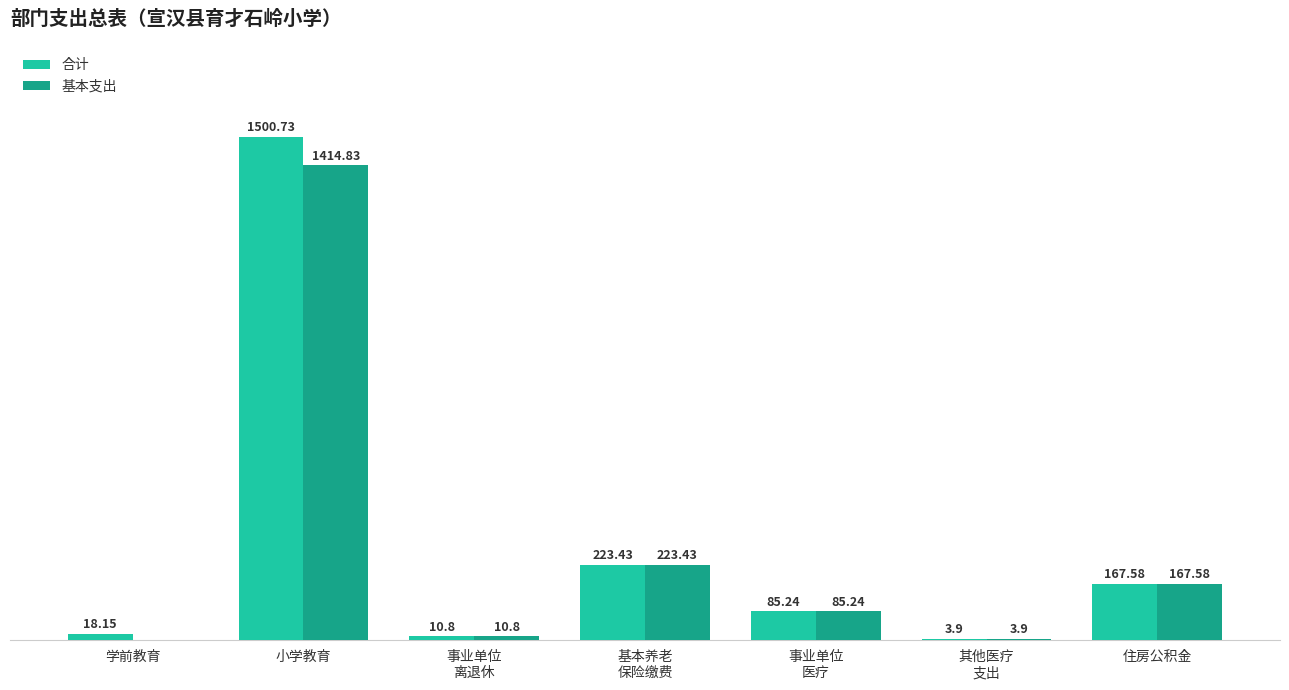

Which label corresponds to the largest value in the chart?

小学教育